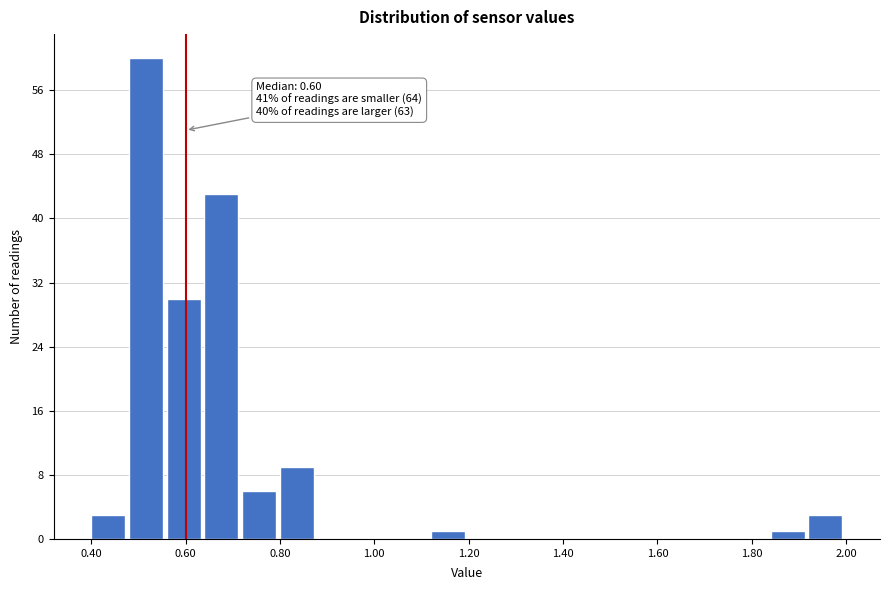

Which range on the x-axis has the tallest bar?

0.48 to 0.56